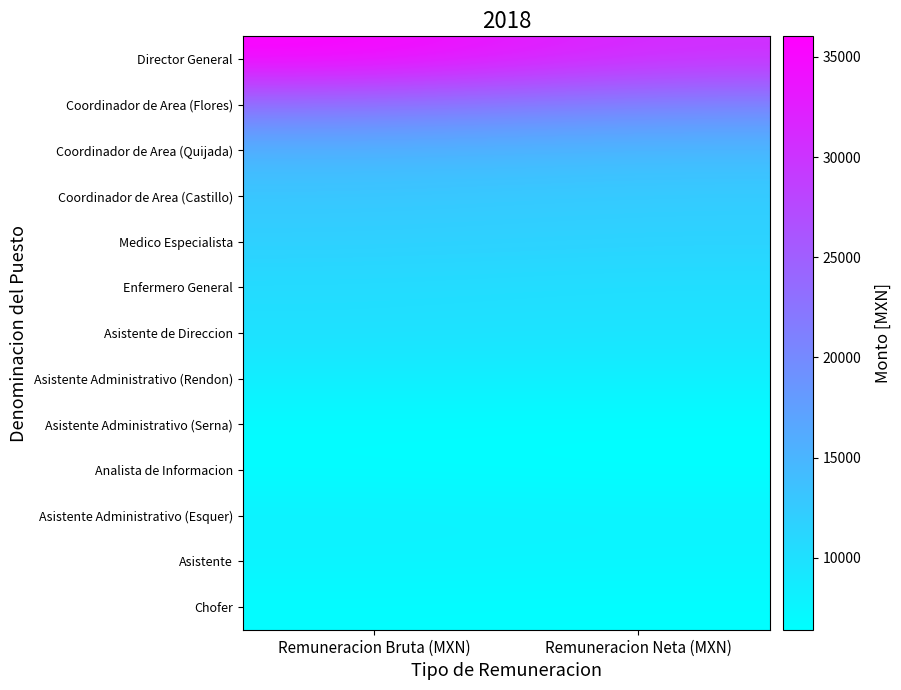

Which series changed the most between Remuneracion Bruta (MXN) and Remuneracion Neta (MXN)?

Director General